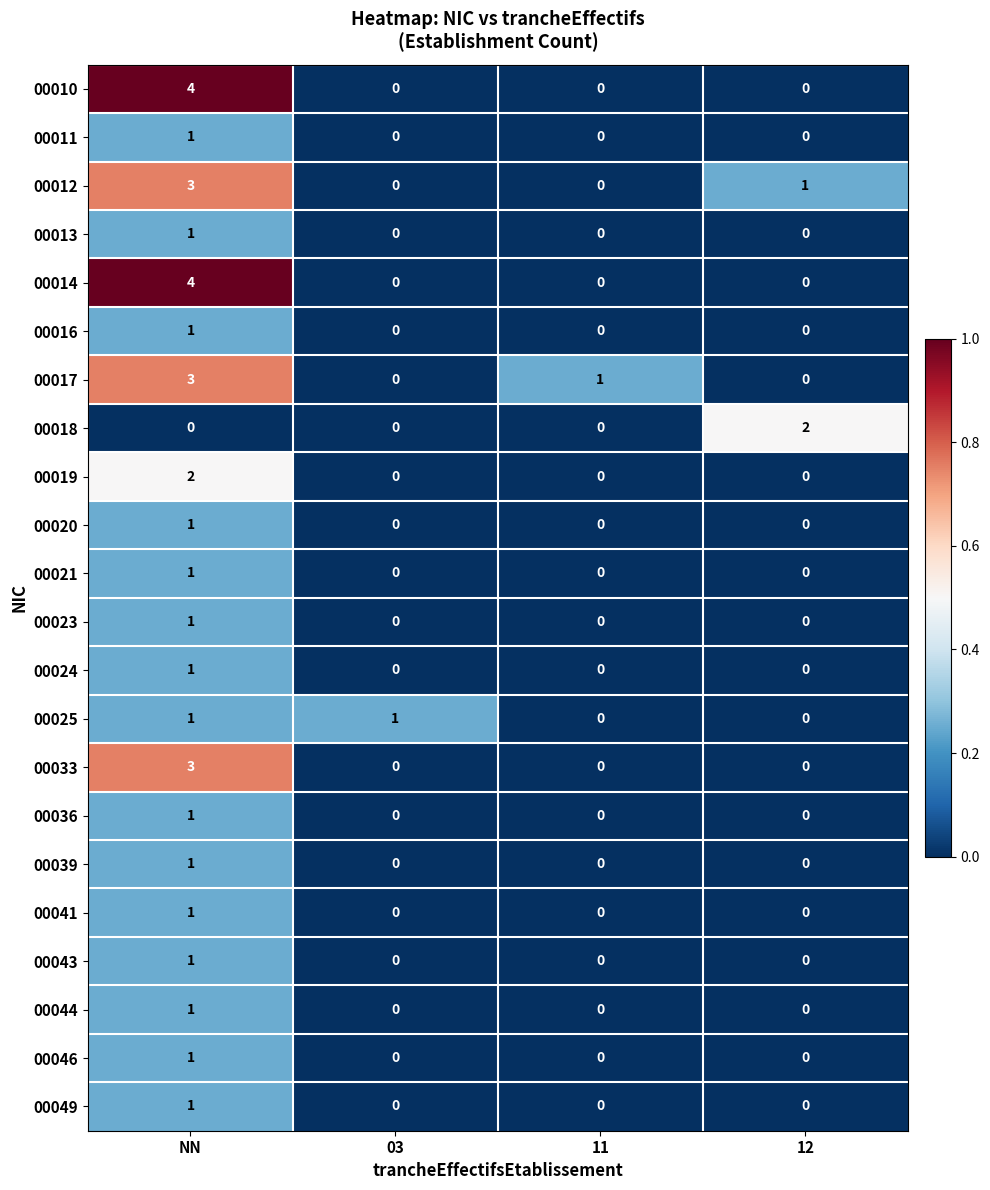

Count the 00019 values in the range 0 to 2.

4